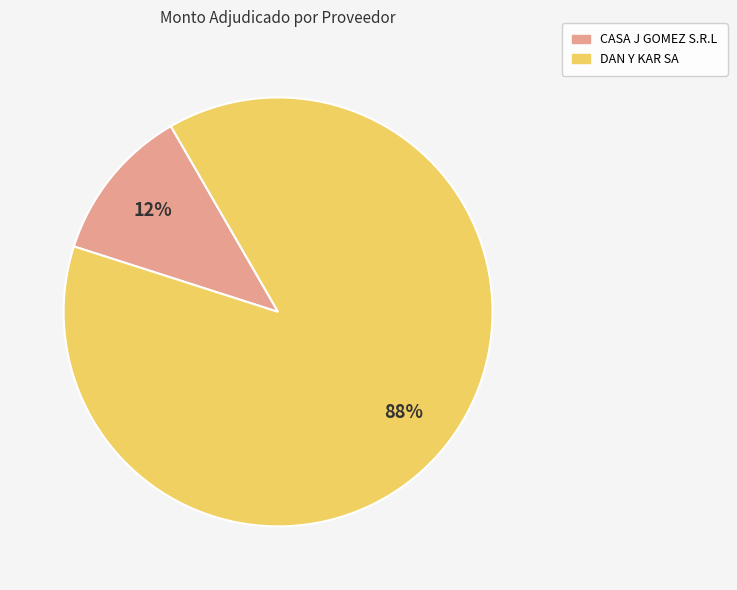

To the nearest percent, what is the average slice percentage?

50%